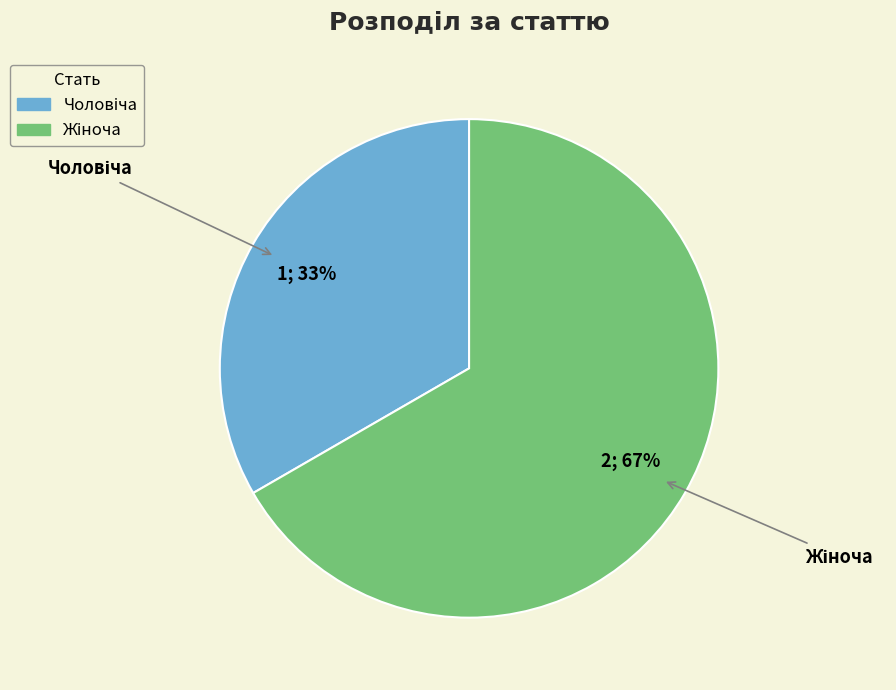

How many segments does this pie chart have?

2